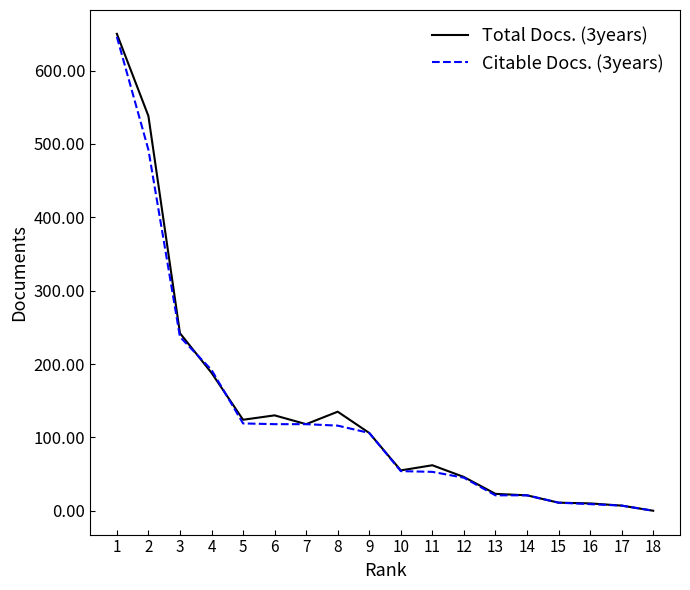

What is the spread (max minus min) of values at 2?

46